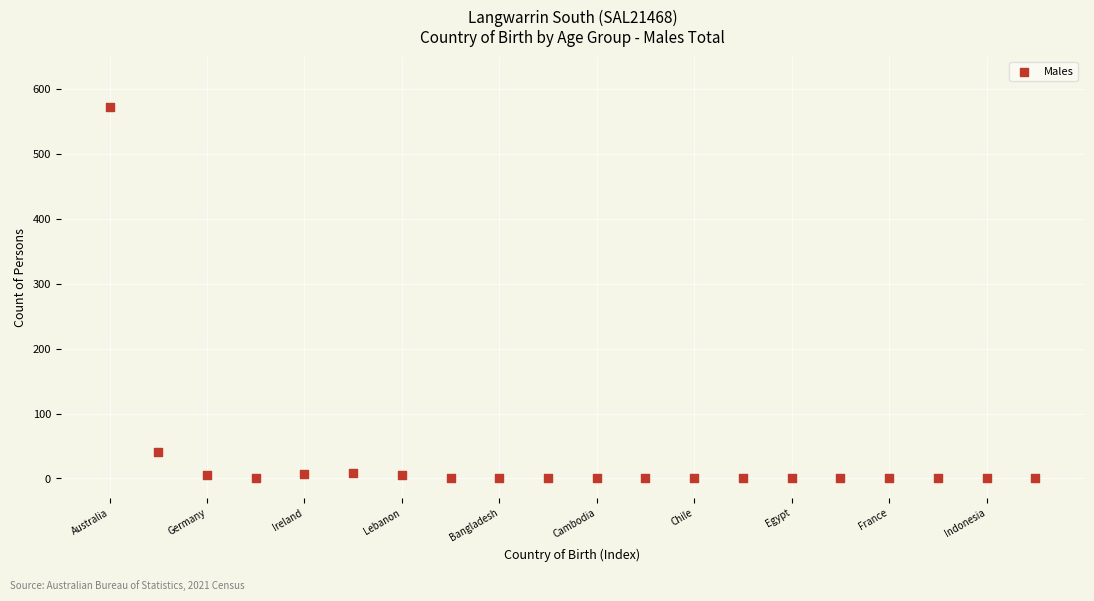

What Y value in the scatter plot is closest to 286?

41